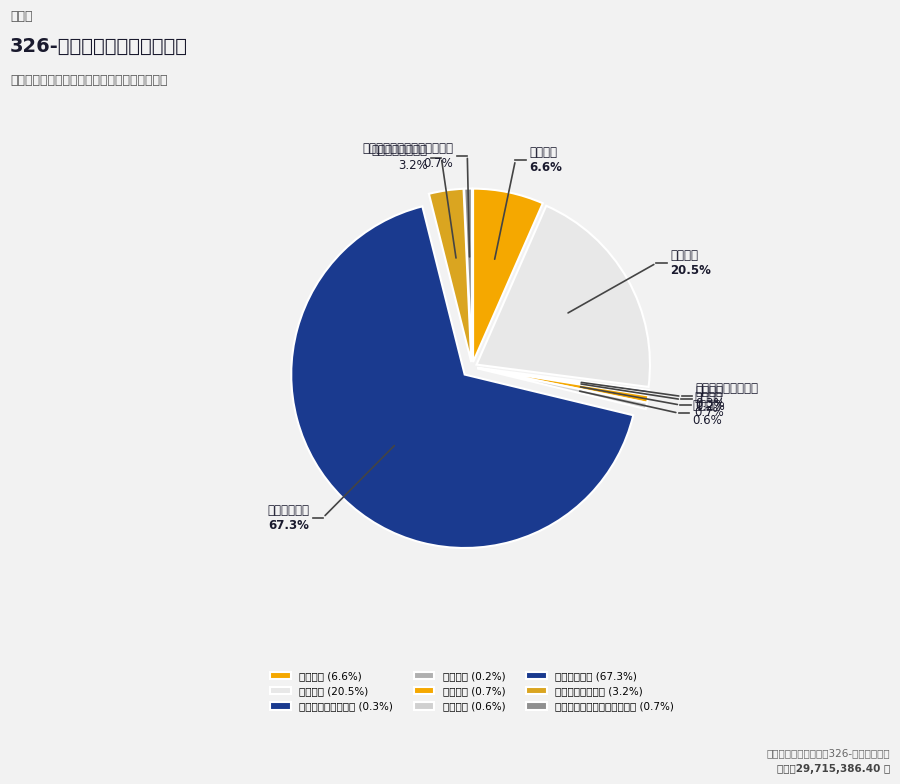

Does 其他文化旅游体育与传媒支出 account for over 50% of the chart?

No